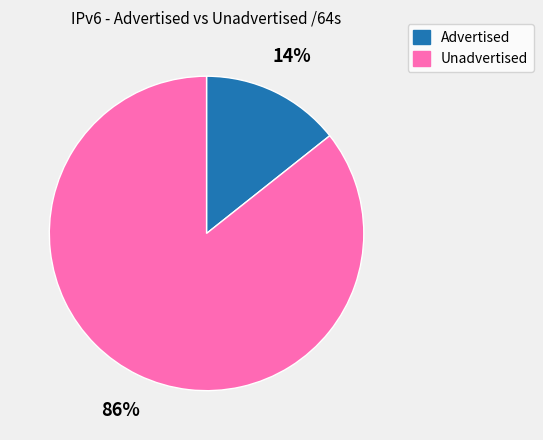

To the nearest percent, what is the average slice percentage?

50%